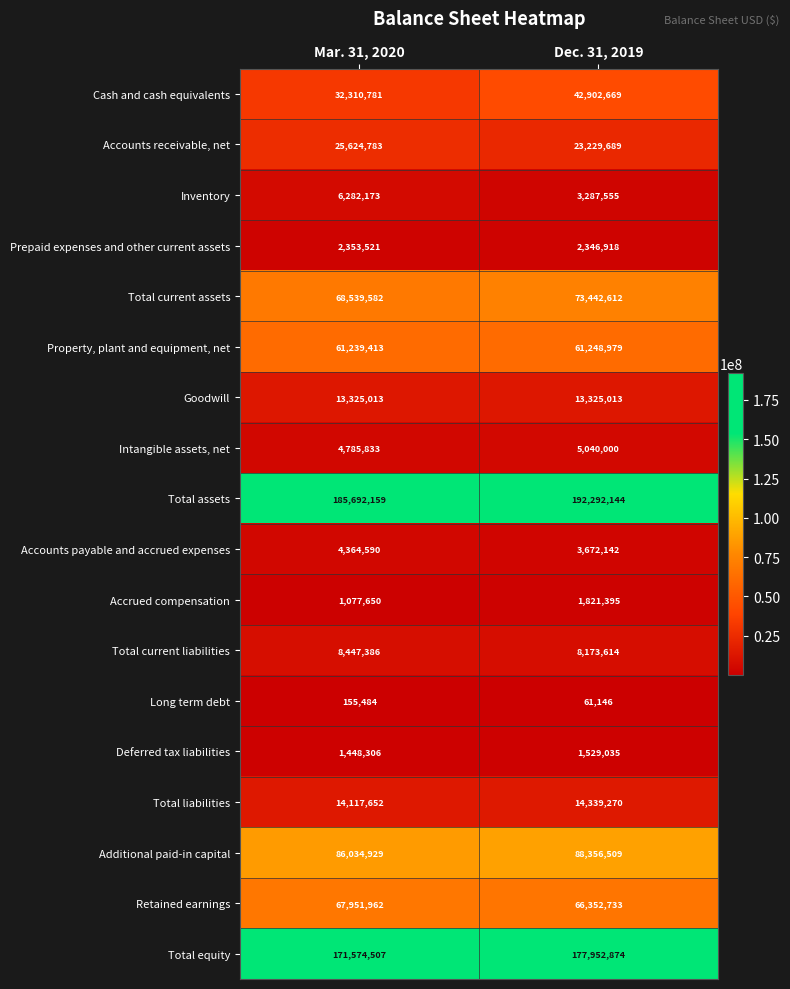

Between Mar. 31, 2020 and Dec. 31, 2019, which series saw the biggest shift?

Cash and cash equivalents